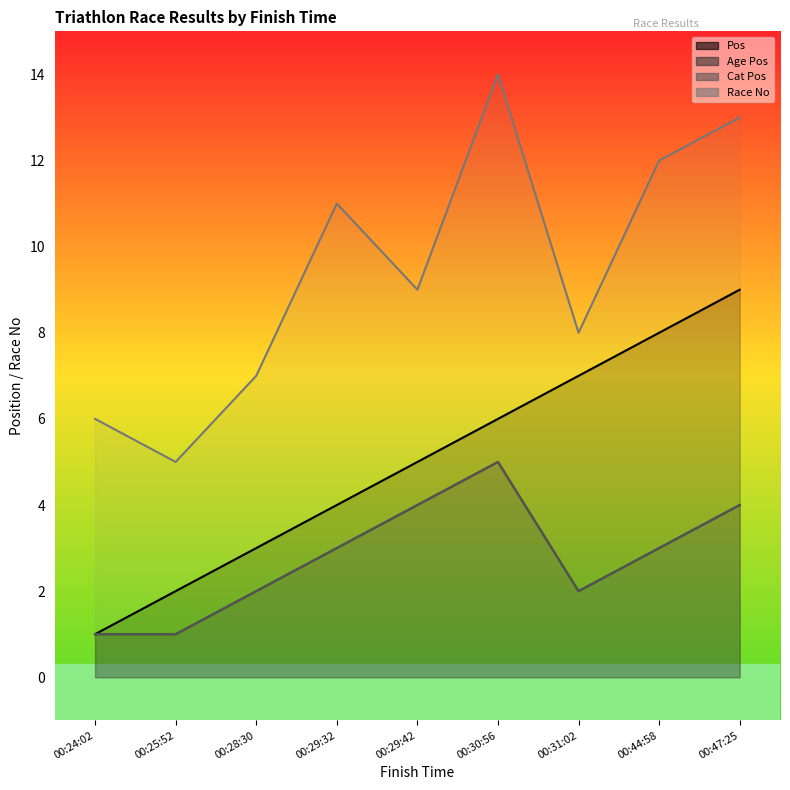

What is the average value of the Age Pos series?

3